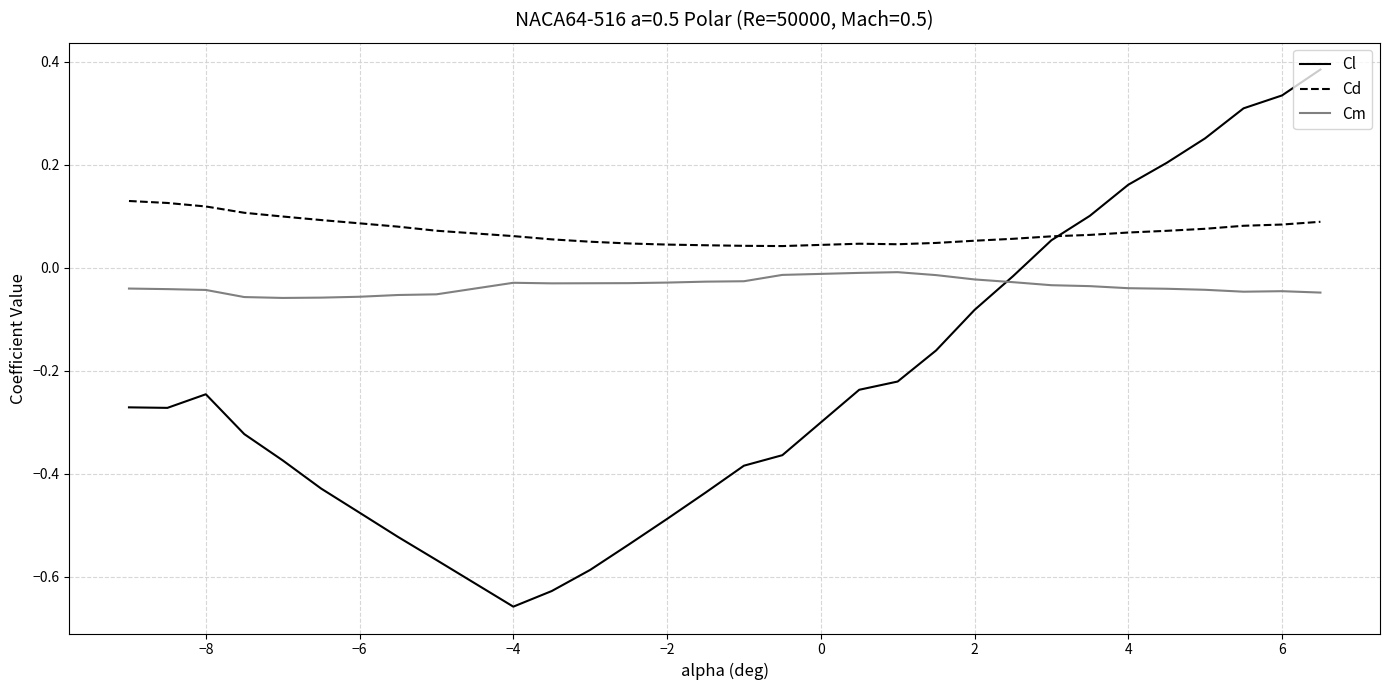

How many lines are shown in the chart?

3